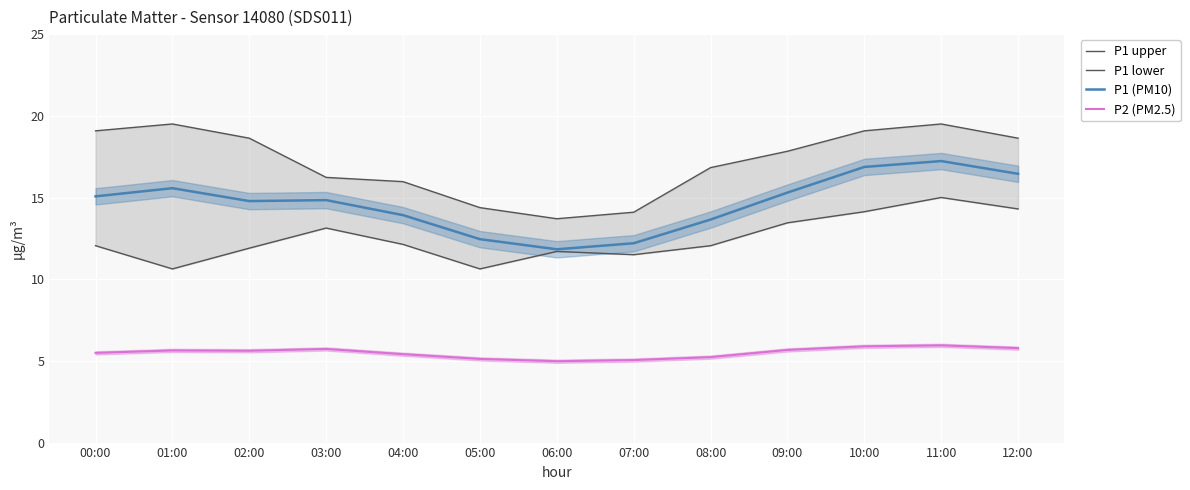

Which category has the lowest value in the P1 lower series?

01:00